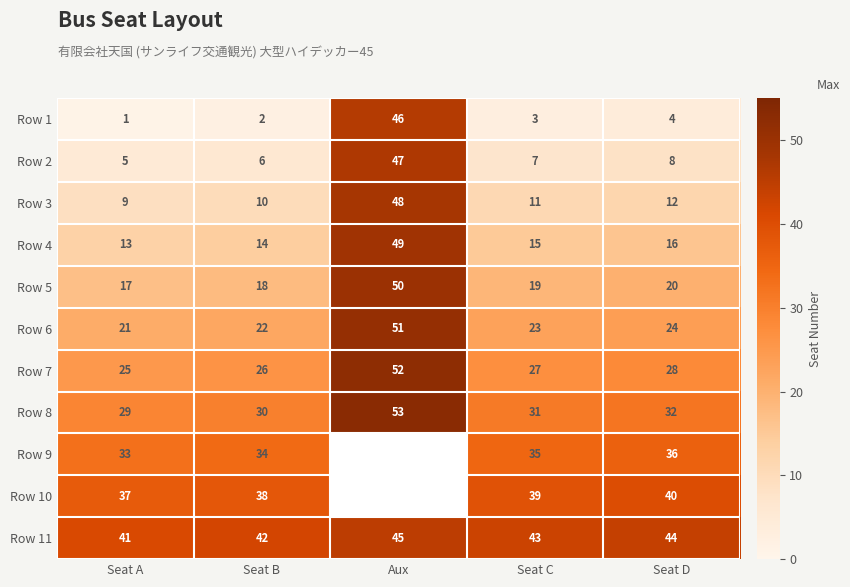

Is the value of Row 4 at Seat A greater than the value of Row 10 at Seat D?

No